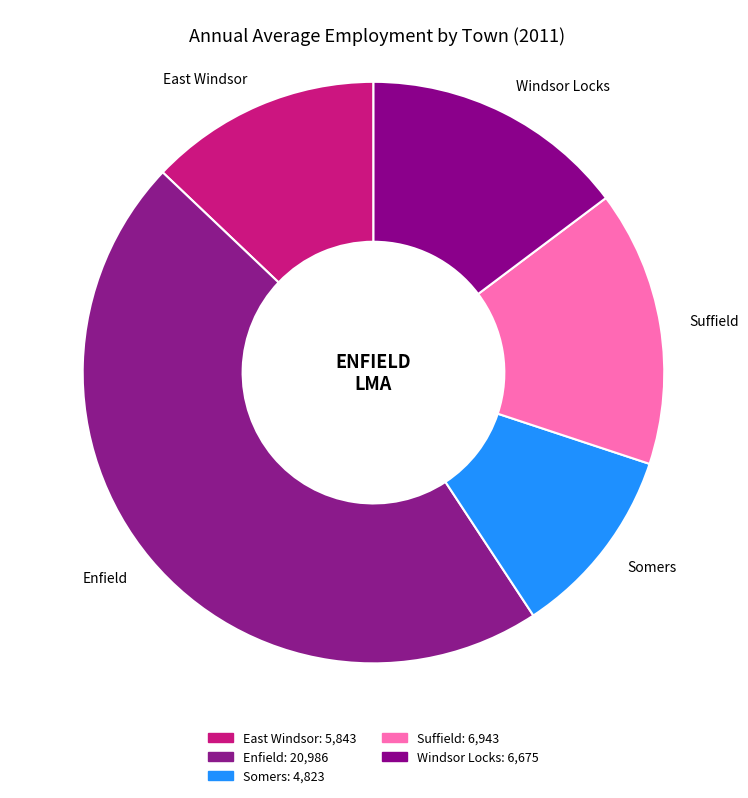

The Windsor Locks slice represents 15% of the pie. True or false?

True